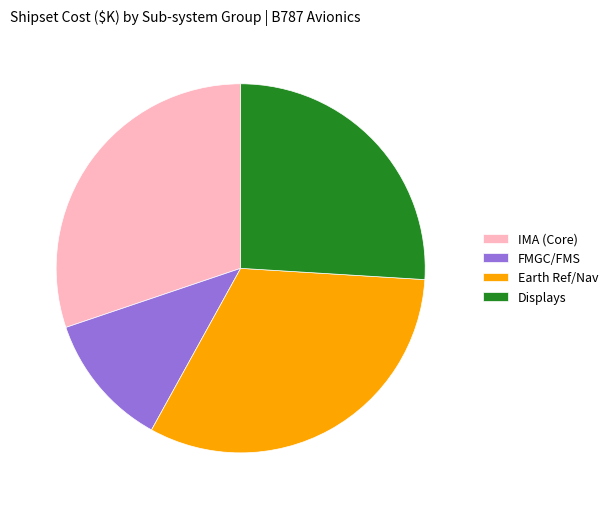

How many segments does this pie chart have?

4